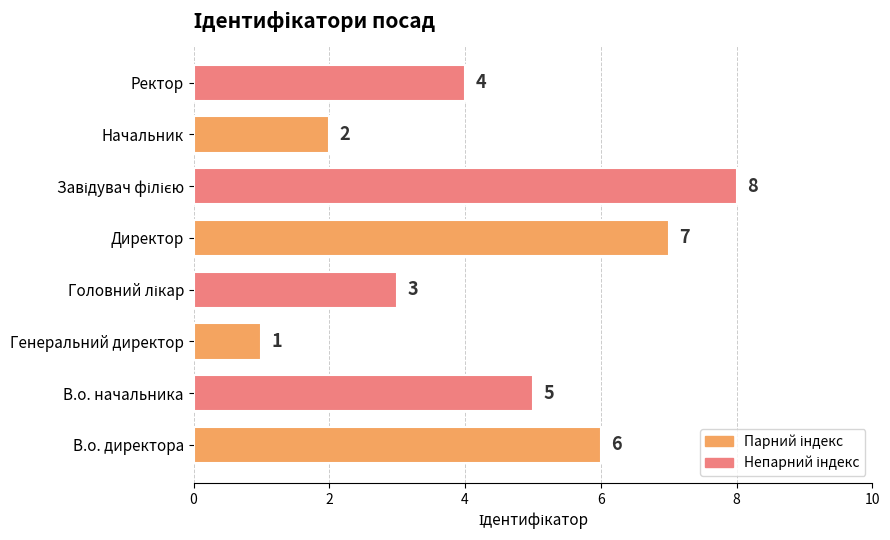

Which has a higher value, Начальник or Директор?

Директор